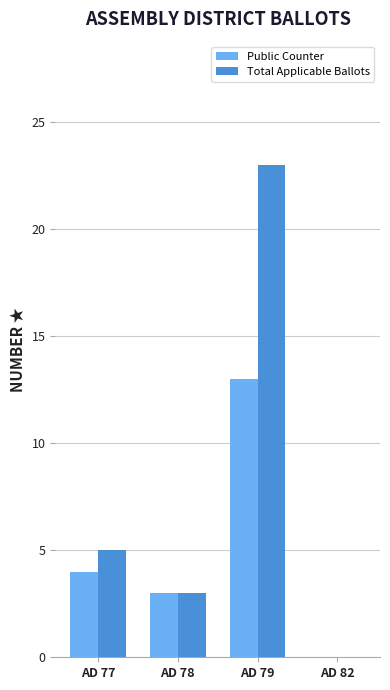

Reading right to left, transcribe all the data shown in this chart.

Public Counter: AD 82=0	AD 79=13	AD 78=3	AD 77=4
Total Applicable Ballots: AD 82=0	AD 79=23	AD 78=3	AD 77=5